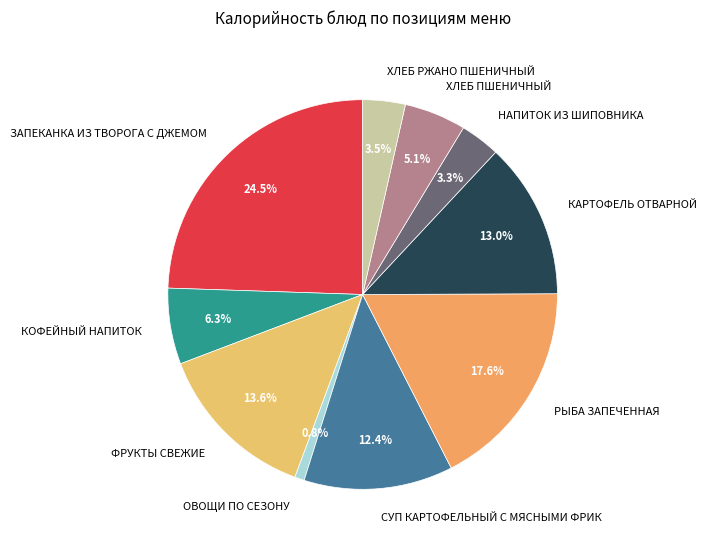

Which category has the biggest portion of the pie?

ЗАПЕКАНКА ИЗ ТВОРОГА С ДЖЕМОМ